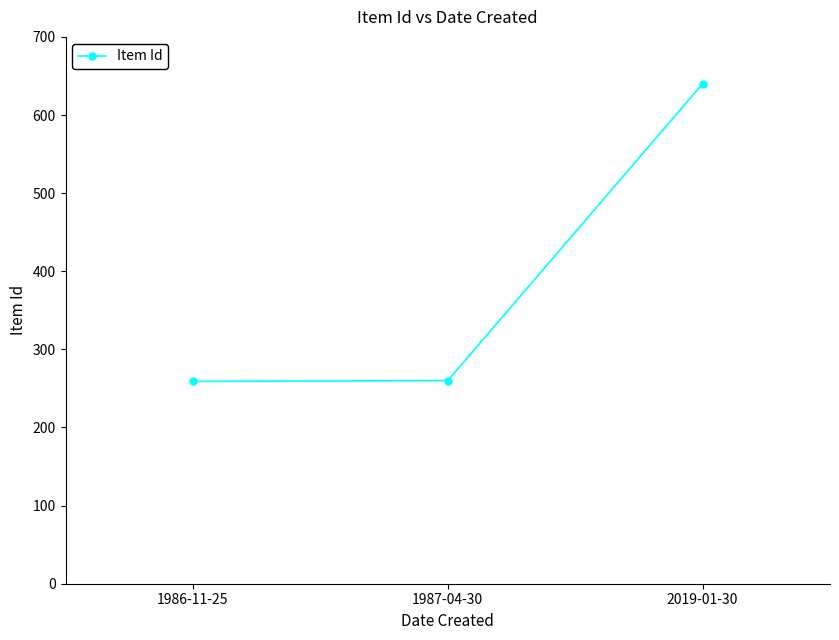

The chart shows a value of 1025 at 2019-01-30. True or false?

False